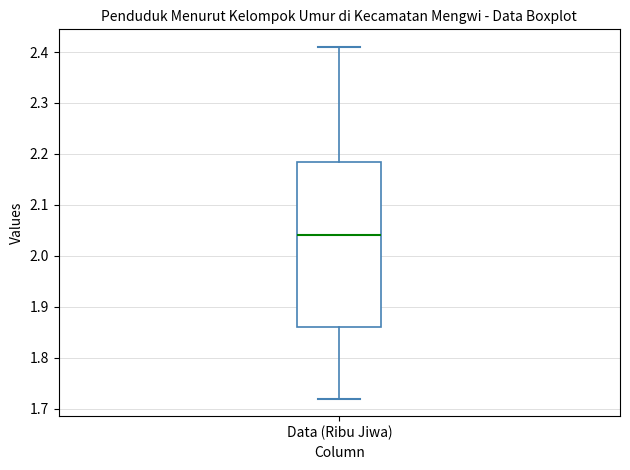

Read this box plot against the y-axis: the position of the median line, the range covered by the box, and the ends of both whiskers. The values are not printed on the chart, so give them approximately, as read against the axis.

median 2.04, box 1.86 to 2.19, whiskers 1.72 to 2.41